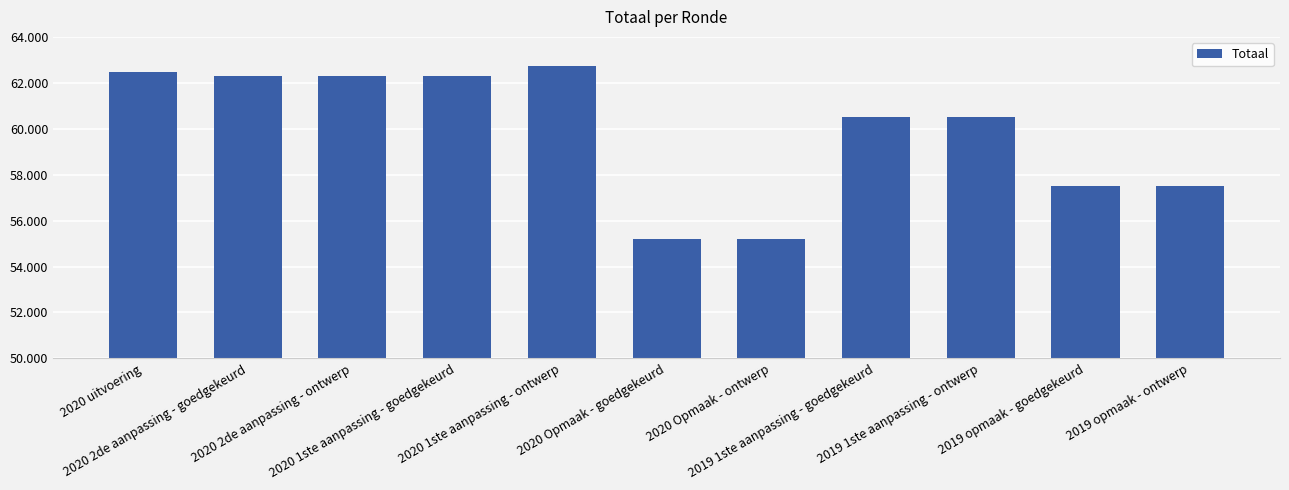

What is the difference between the maximum and minimum values?

7533